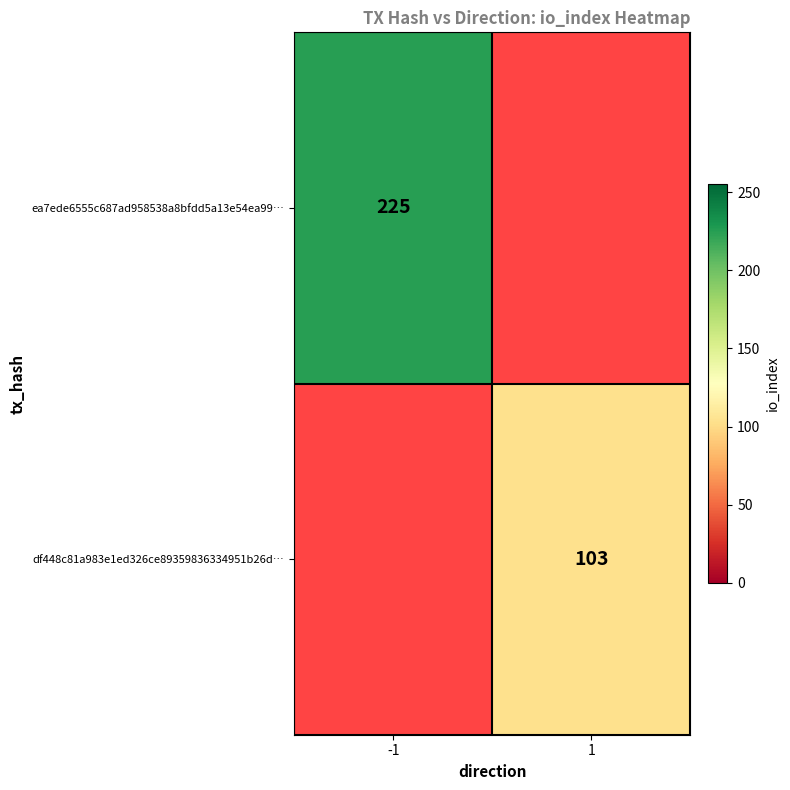

The df448c81a983e1ed326ce89359836334951b26d… series shows 103 at 1. True or false?

True